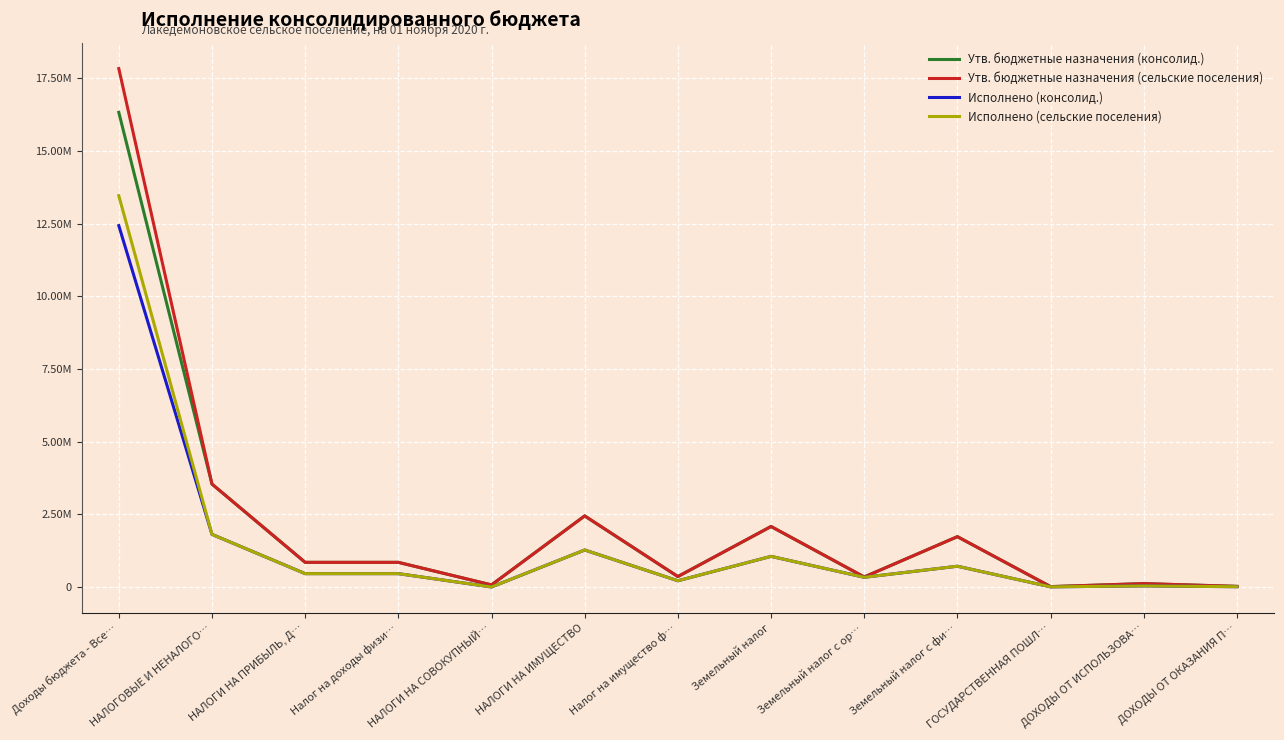

What are all the series names shown in the legend?

Утв. бюджетные назначения (консолид.), Утв. бюджетные назначения (сельские поселения), Исполнено (консолид.), Исполнено (сельские поселения)